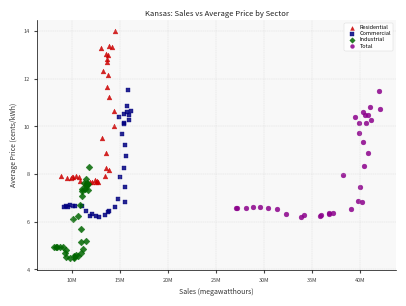

Which series contains the highest Y value?

Residential